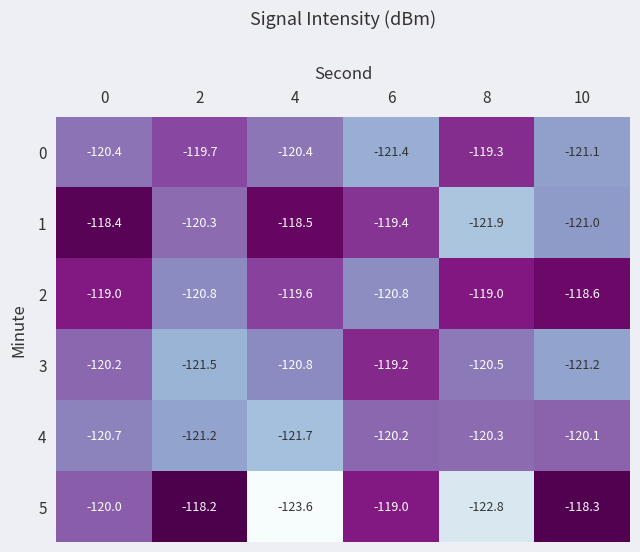

At 2, list the series in order from largest to smallest.

5, 0, 1, 2, 4, 3